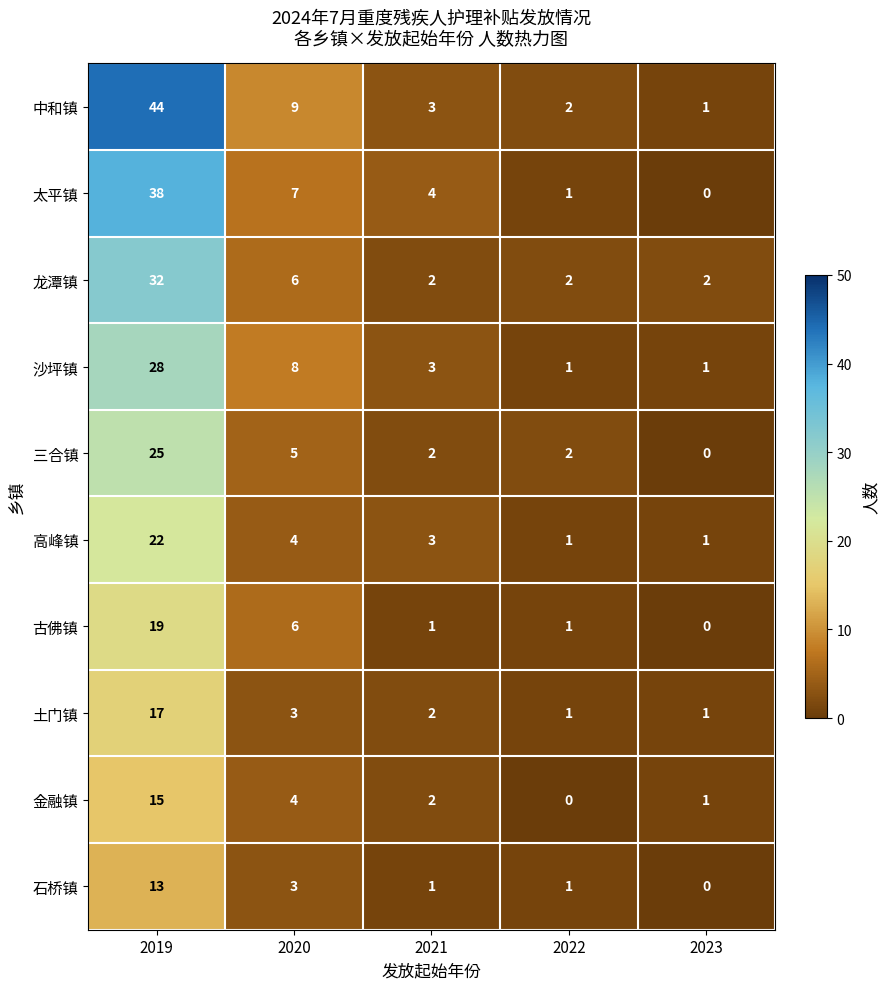

How many distinct data groups are displayed?

10